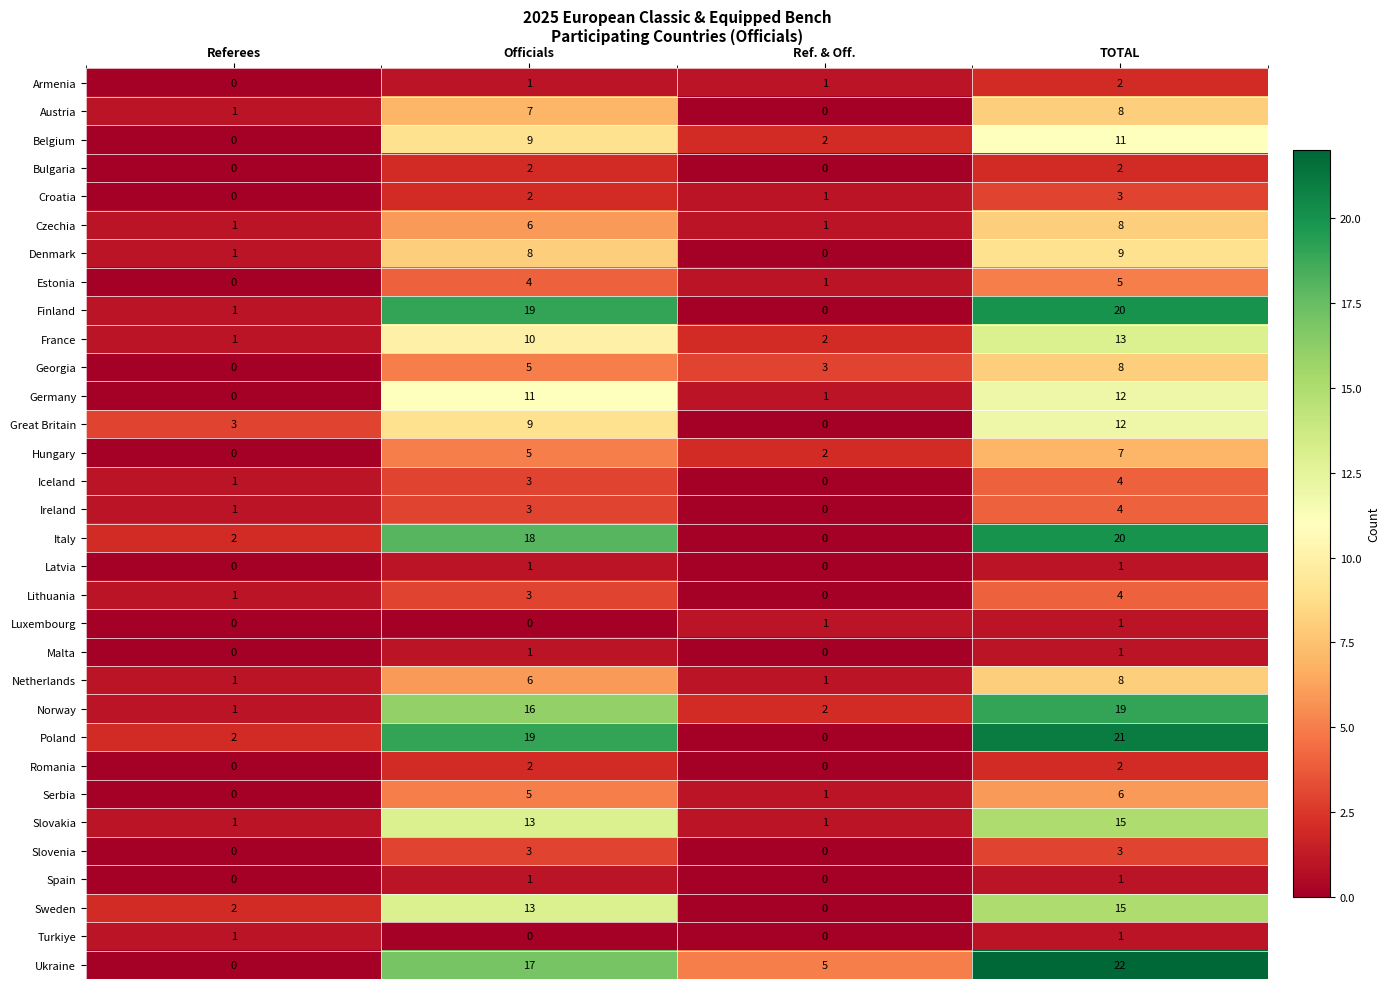

At how many categories does at least one series exceed 1?

4